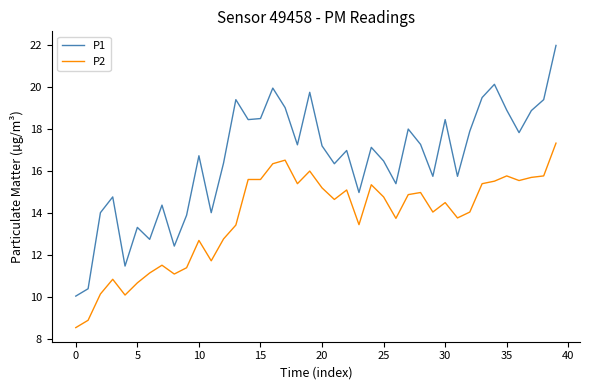

True or false: P2 and P1 intersect in this chart.

False